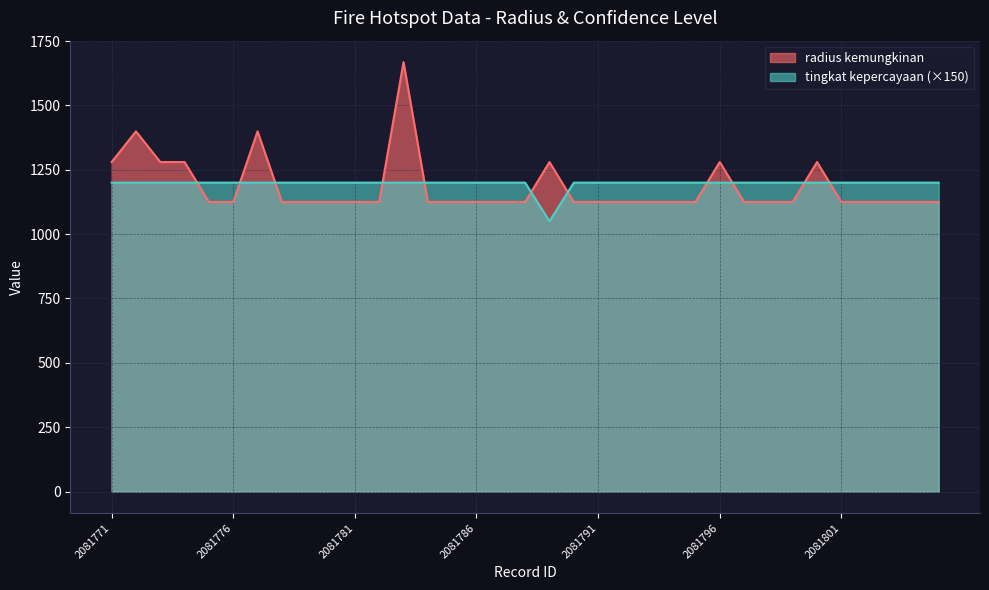

At which category does the chart reach its peak across all series?

2081783